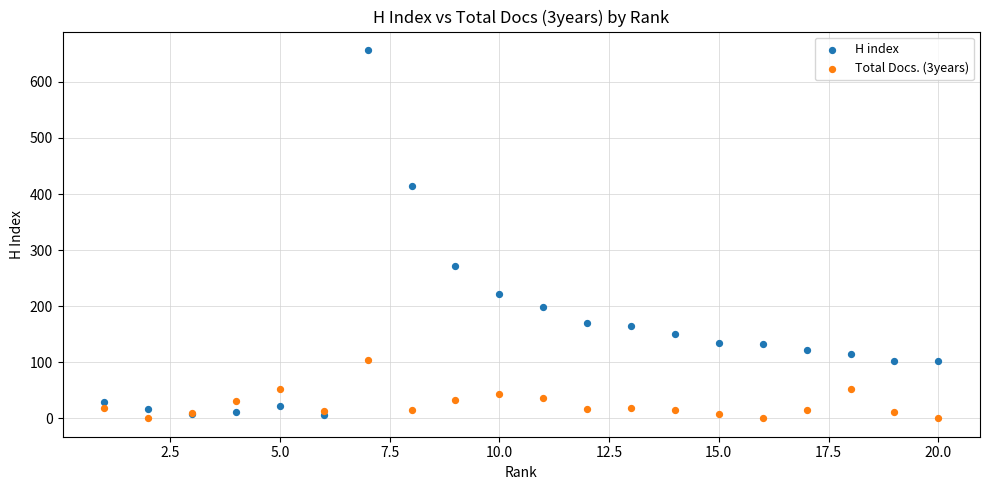

In the H index series, what Y value is closest to 331?

272